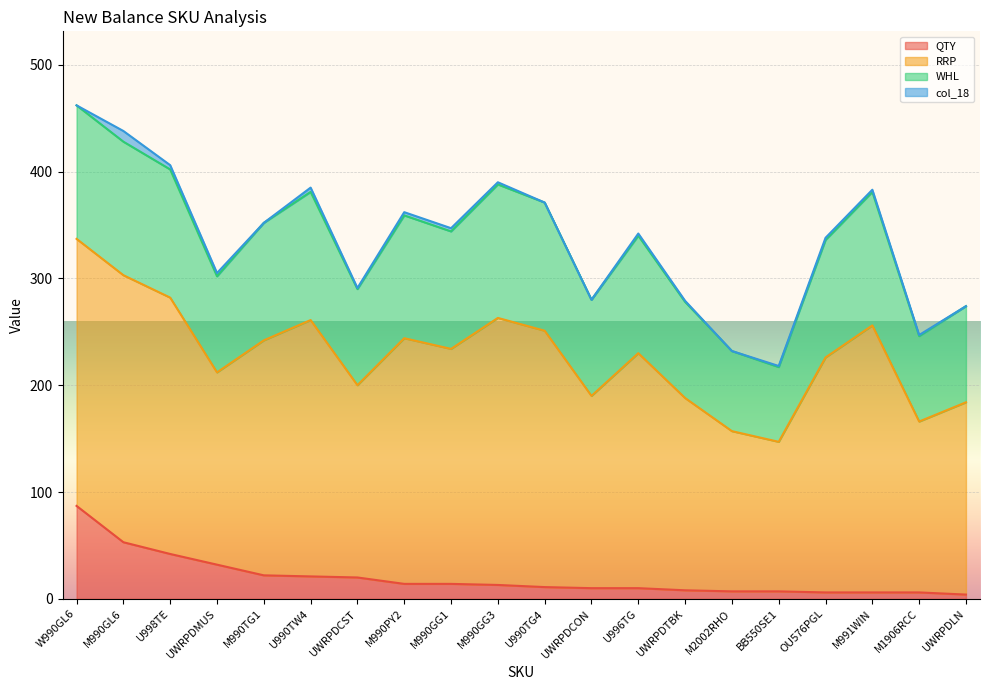

Which has a higher value, UWRPDMUS or M1906RCC?

UWRPDMUS